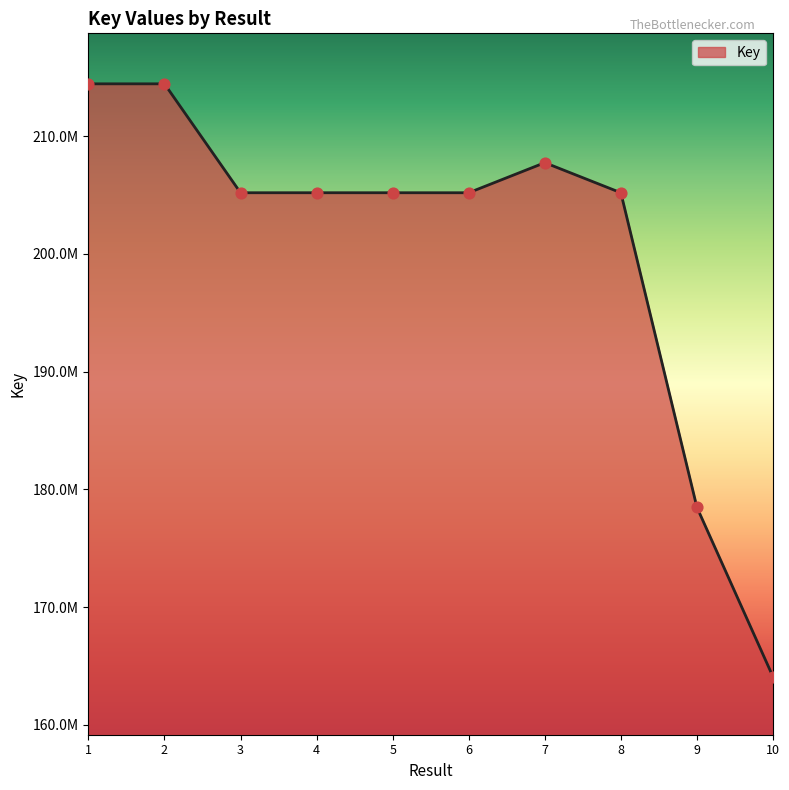

What is the ratio of the value at 9 to the value at 1?

0.8